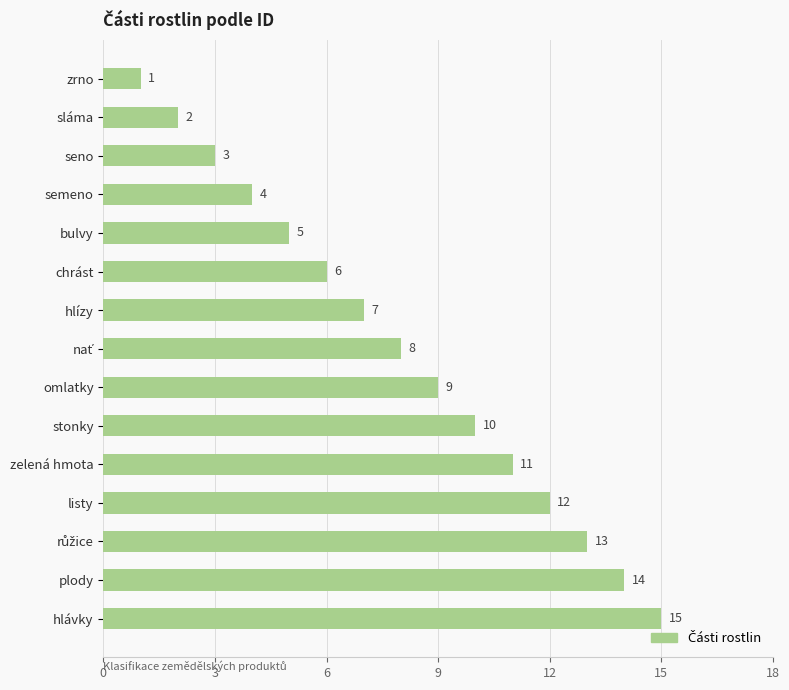

What is the difference between the values at hlízy and listy?

5